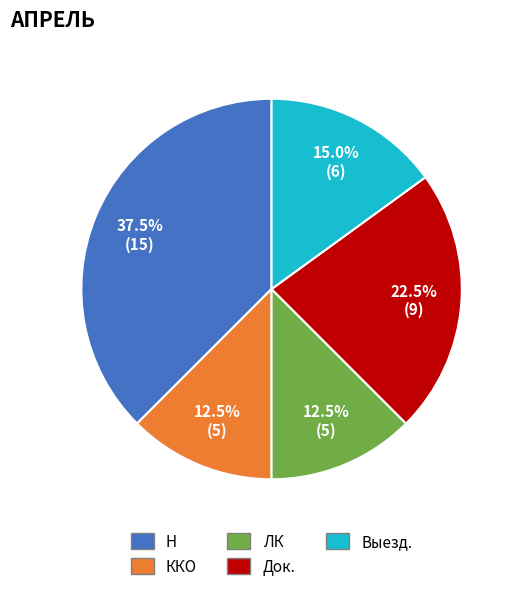

How many slices are in this pie chart?

5